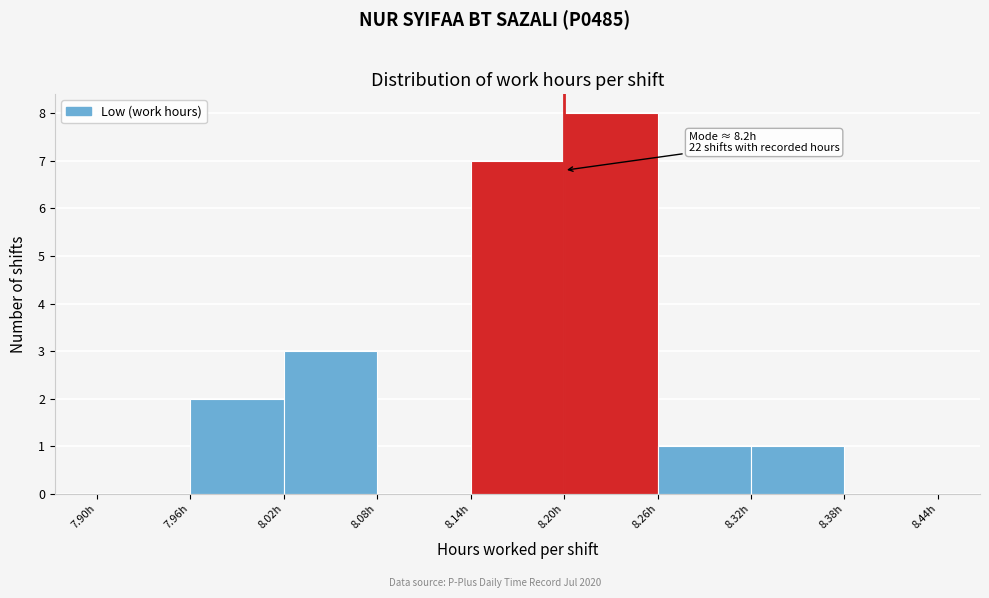

Over which range of the x-axis is the bar tallest?

8.20 to 8.26